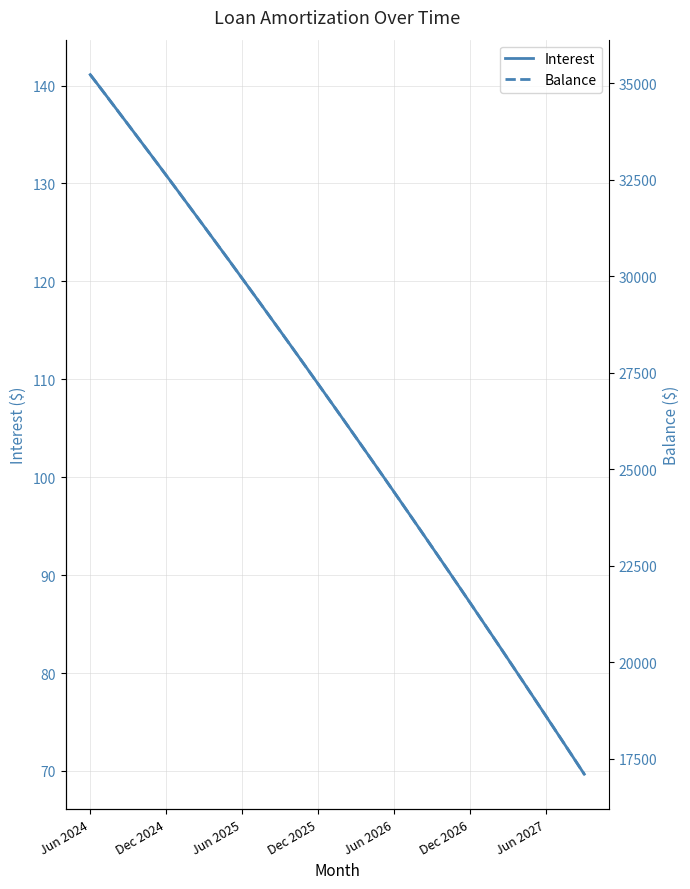

What is the total value across all series at 20?

26382.8